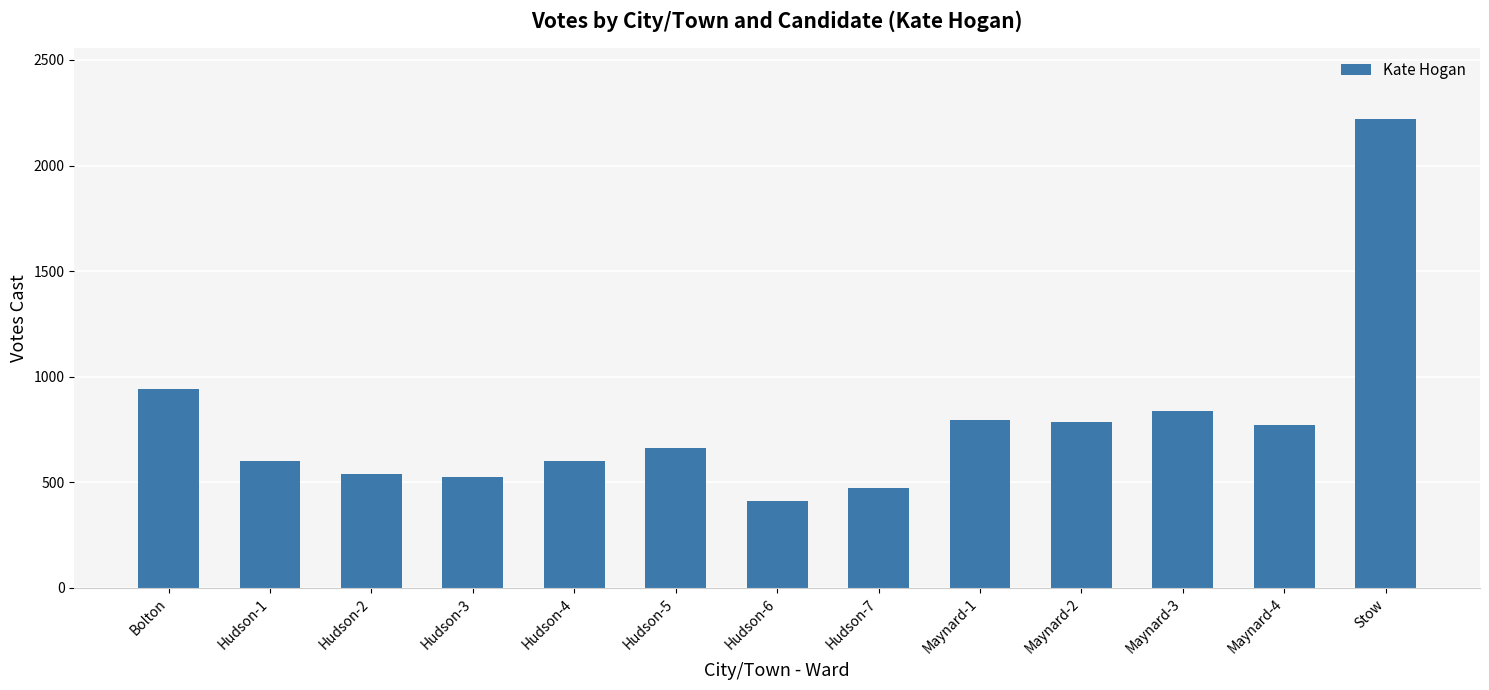

What is the change in value from Hudson-4 to Maynard-3?

+235